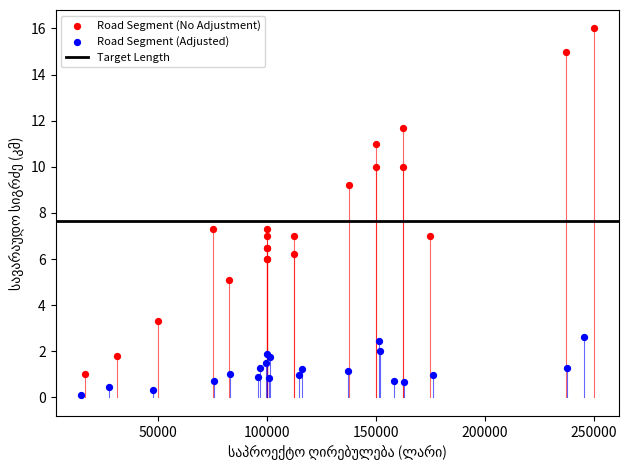

Which series has the widest spread of Y values?

Road Segment (No Adjustment)